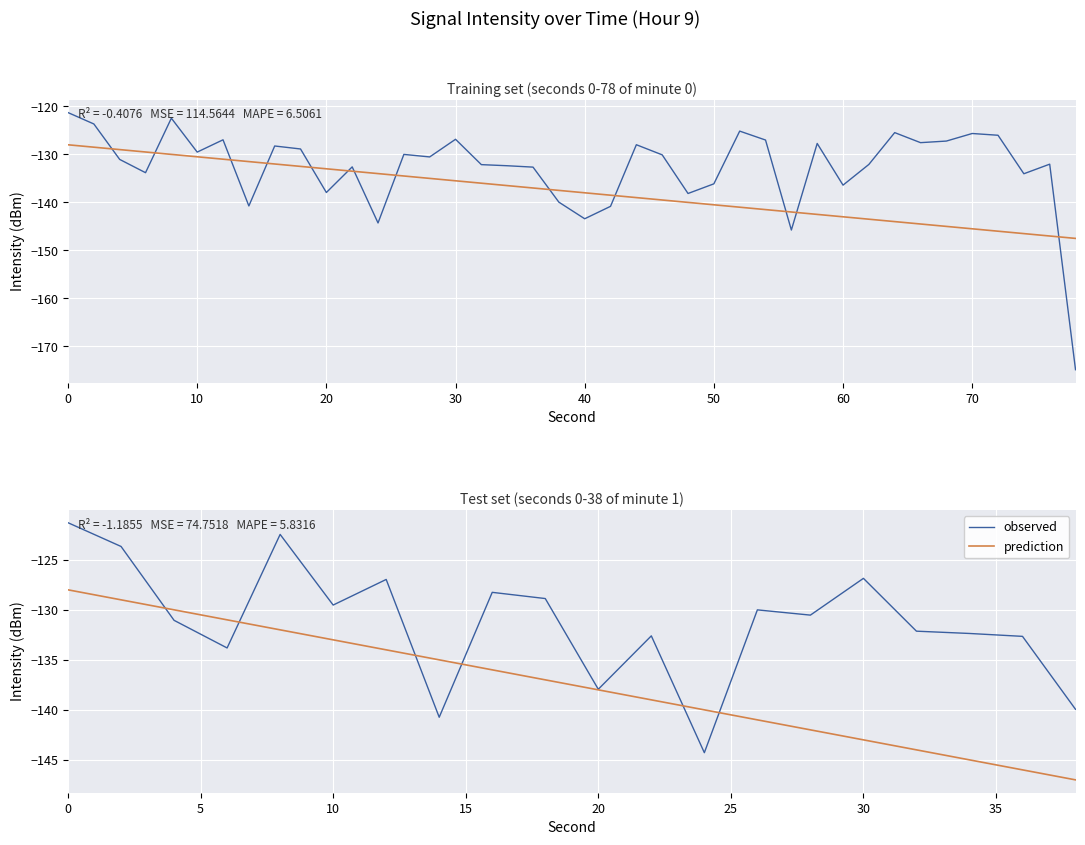

What is the lowest value of the observed series?

-144.3